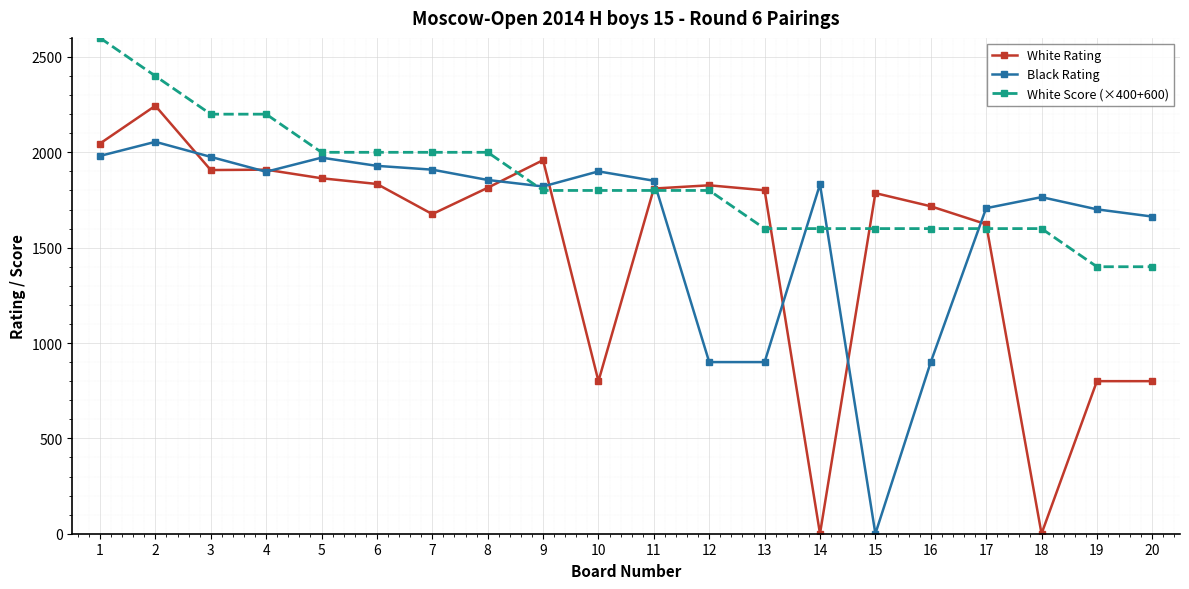

What is the minimum value for White Score (×400+600)?

1400